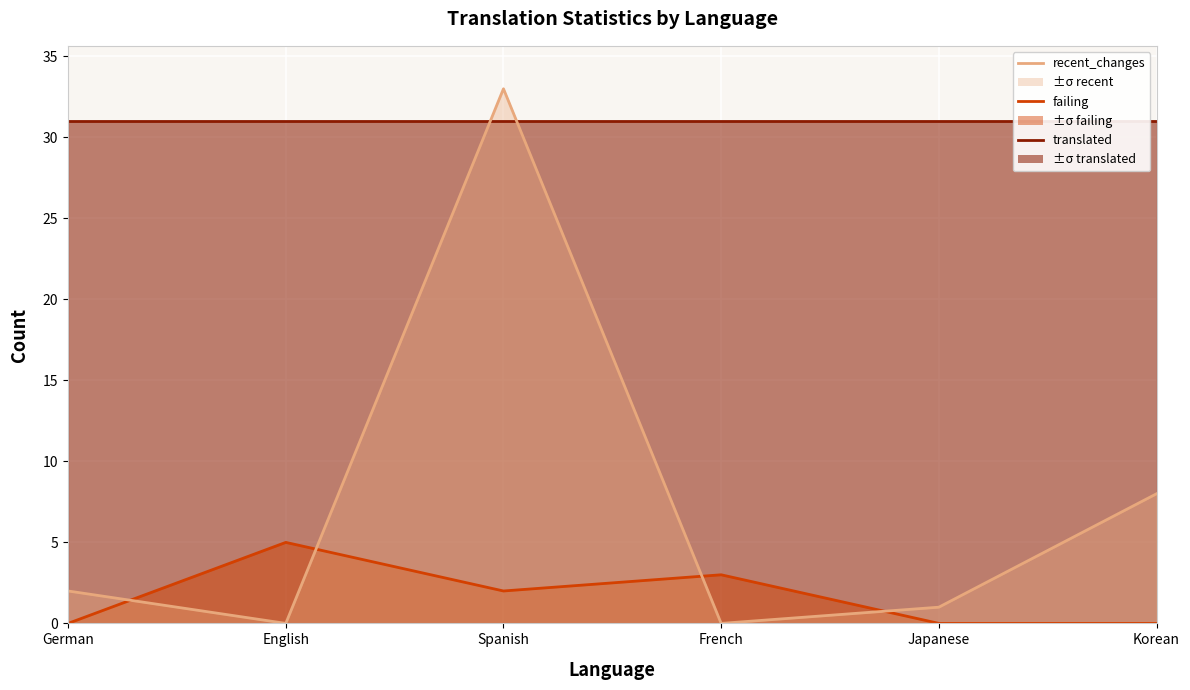

Where do recent_changes and failing first cross each other?

German and English